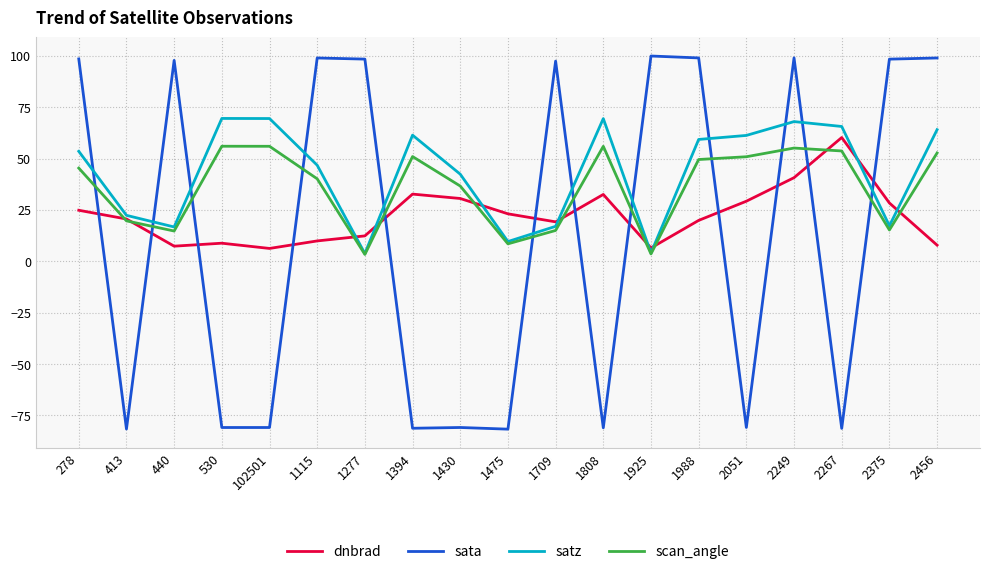

What are all the series names shown in the legend?

dnbrad, sata, satz, scan_angle